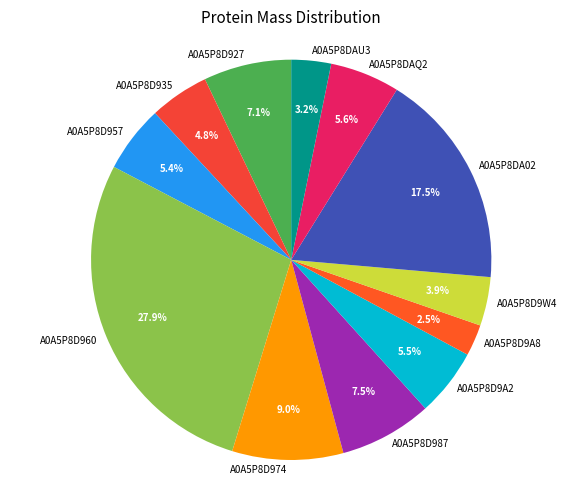

To the nearest percent, what is the difference between the A0A5P8D927 and A0A5P8D9W4 slice percentages?

3%